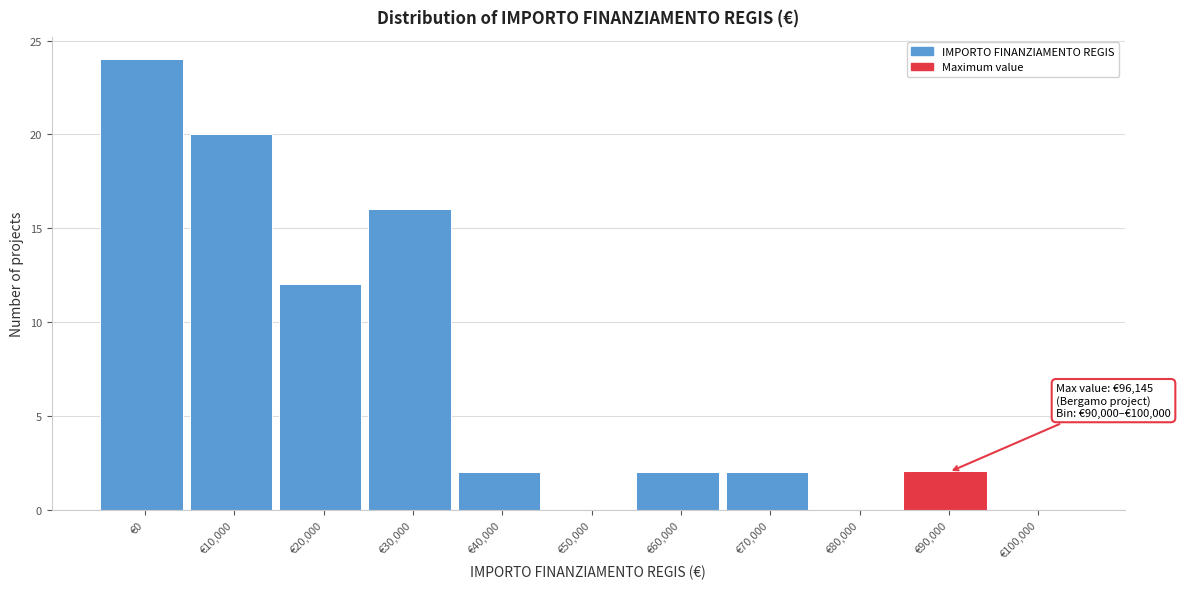

Reading right to left, what are all the values shown in this chart?

€100,000=0	€90,000=2	€80,000=0	€70,000=2	€60,000=2	€50,000=0	€40,000=2	€30,000=16	€20,000=12	€10,000=20	€0=24